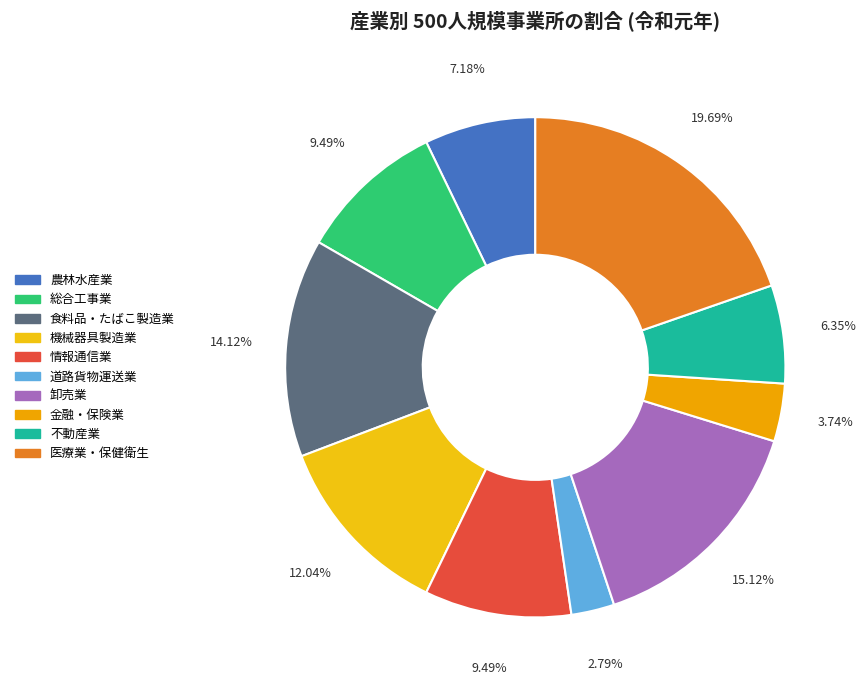

Combined, do 総合工事業 and 機械器具製造業 account for over 50%?

No